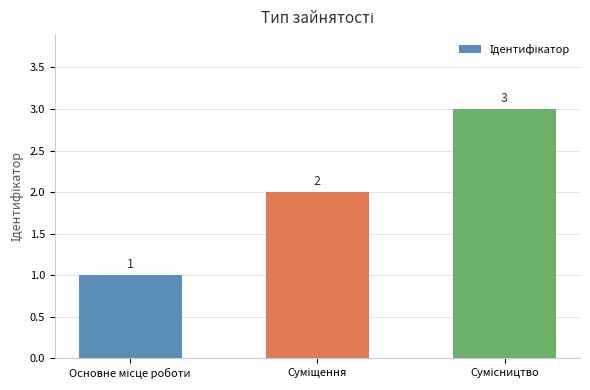

How many categories are shown in the chart?

3